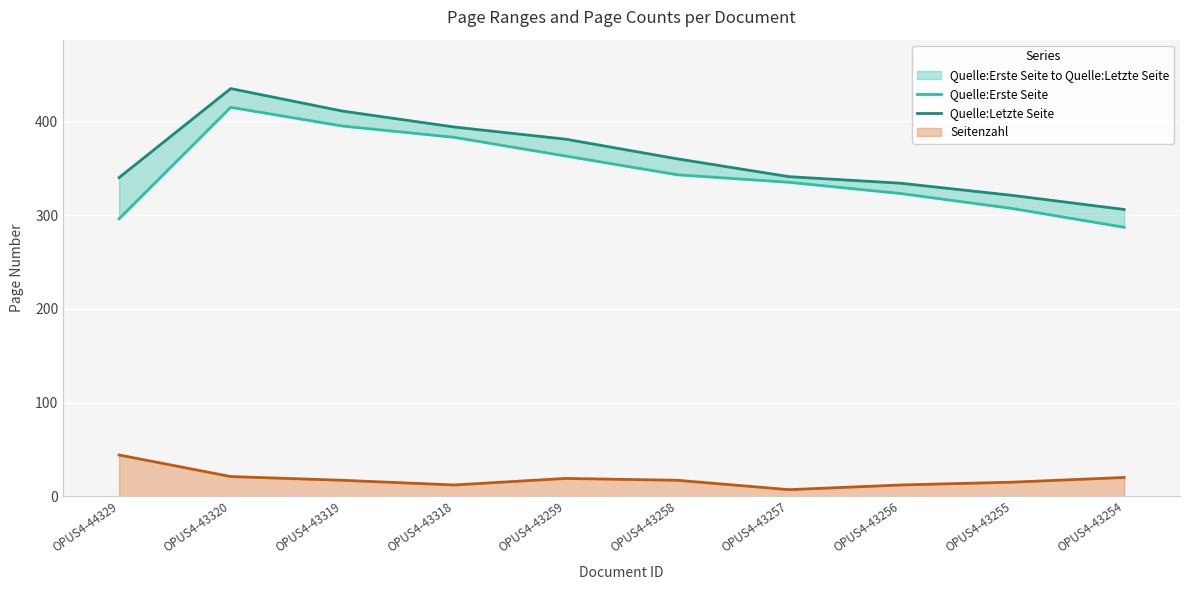

The Seitenzahl series shows 17 at OPUS4-43319. True or false?

True